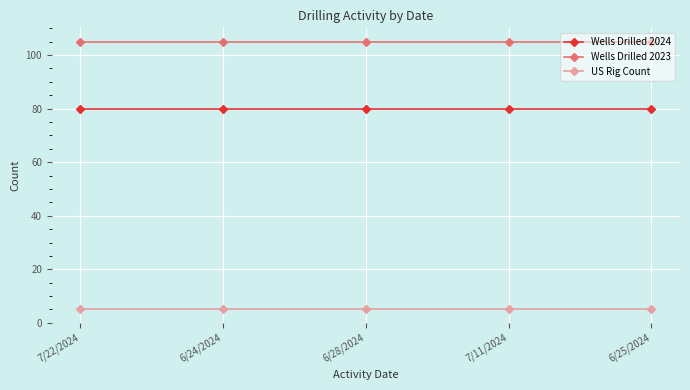

What is the average value of the US Rig Count series?

5